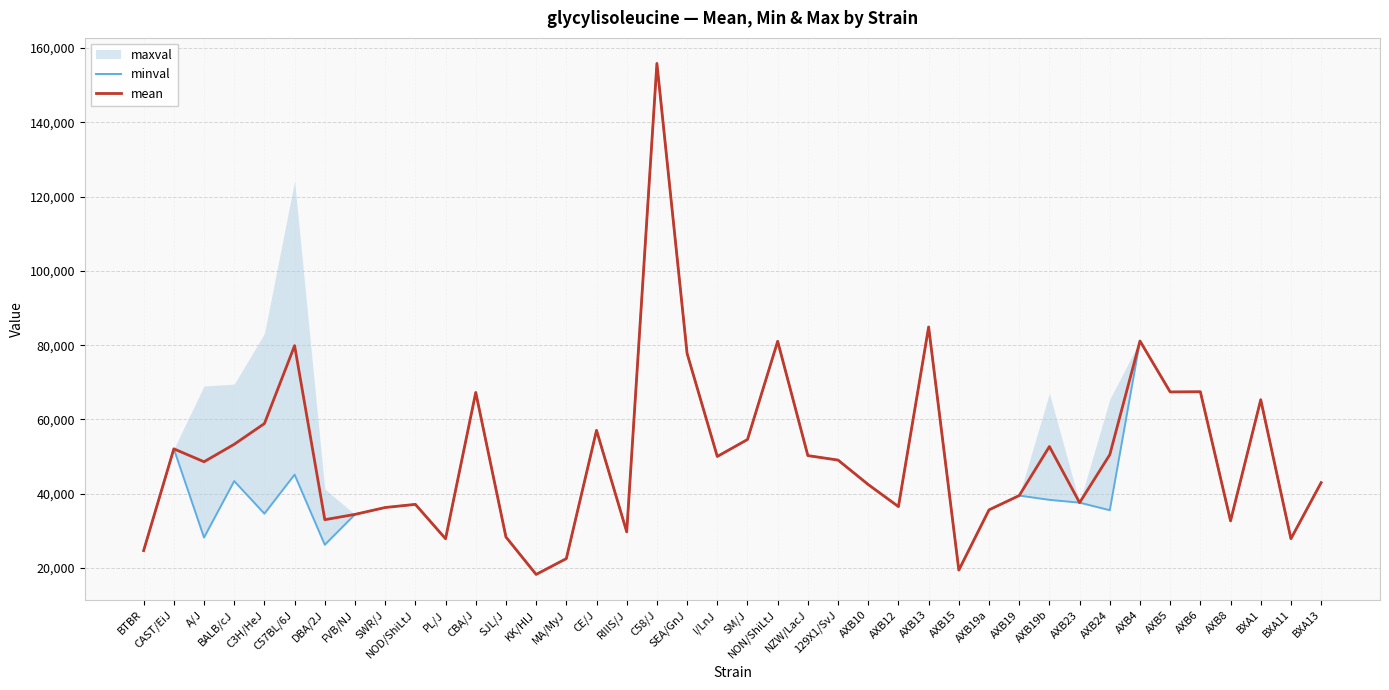

At which label does mean reach its peak?

C58/J